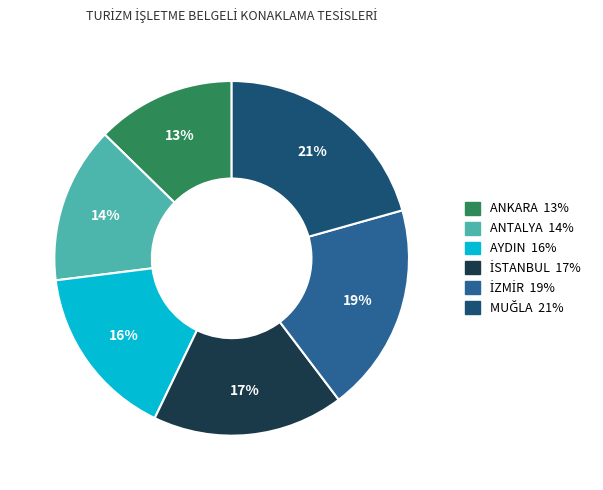

What is the ratio of the value at AYDIN to the value at ANTALYA?

1.1